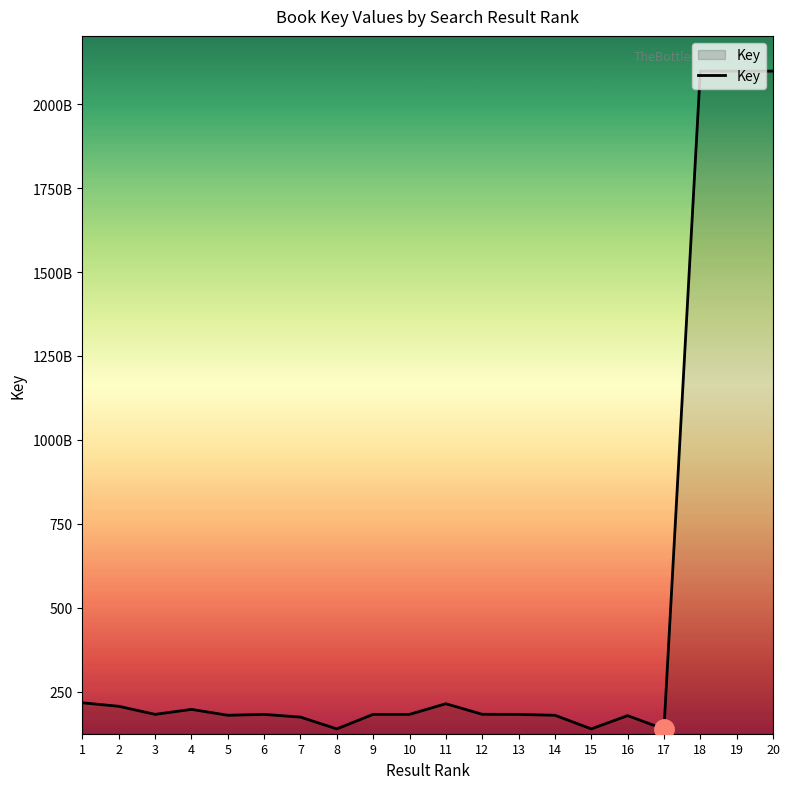

Reading right to left, transcribe all the data shown in this chart.

2098521909	2098523189	2098525015	138423947	178478421	138955397	179571105	182213436	182455022	213962835	182231974	182233204	138957544	174026030	182236787	179572527	197083842	182237222	206282827	216735219